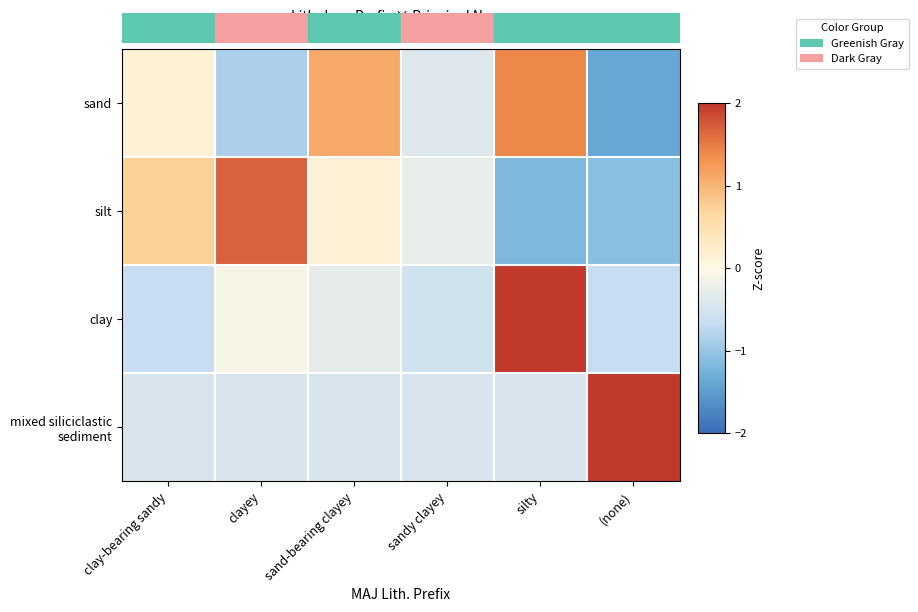

Which category has the highest value across all series?

(none)